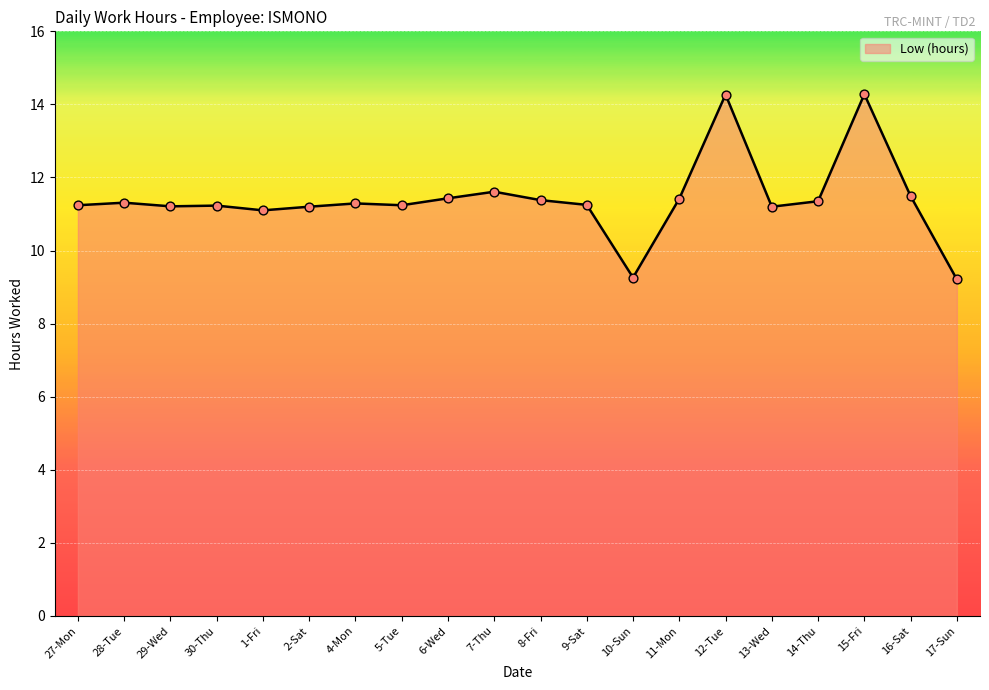

What is the change in value from 9-Sat to 12-Tue?

+3.0